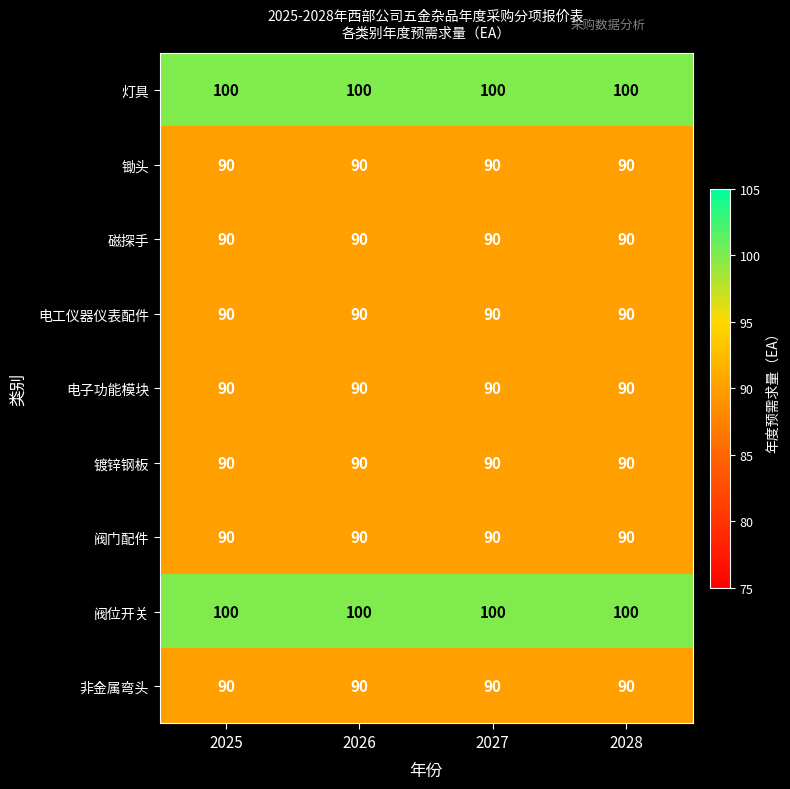

What is the spread (max minus min) of values at 2028?

10